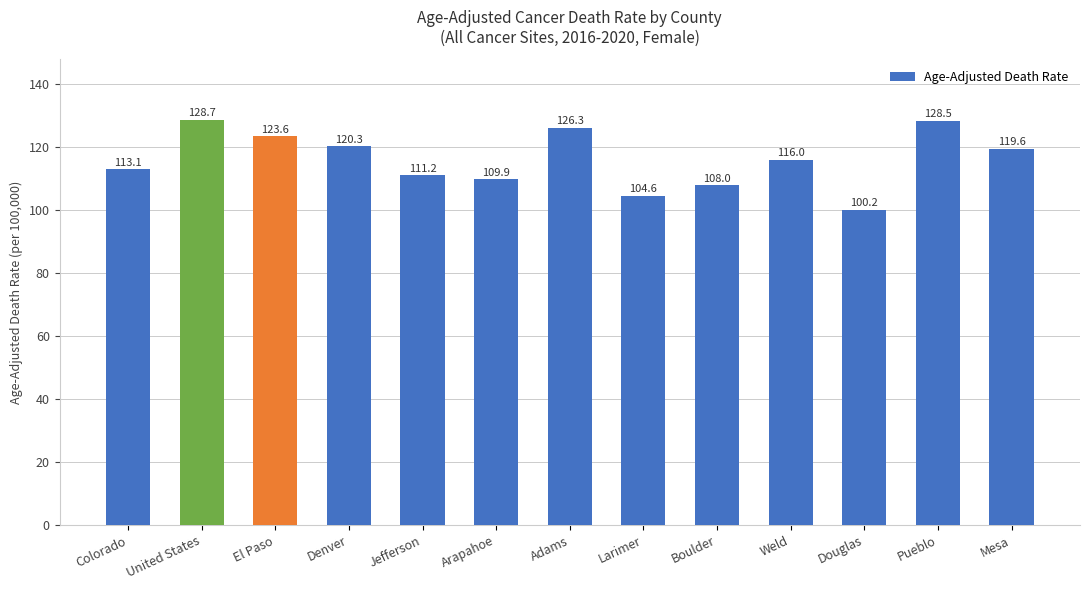

What is the approximate value at Douglas?

100.2